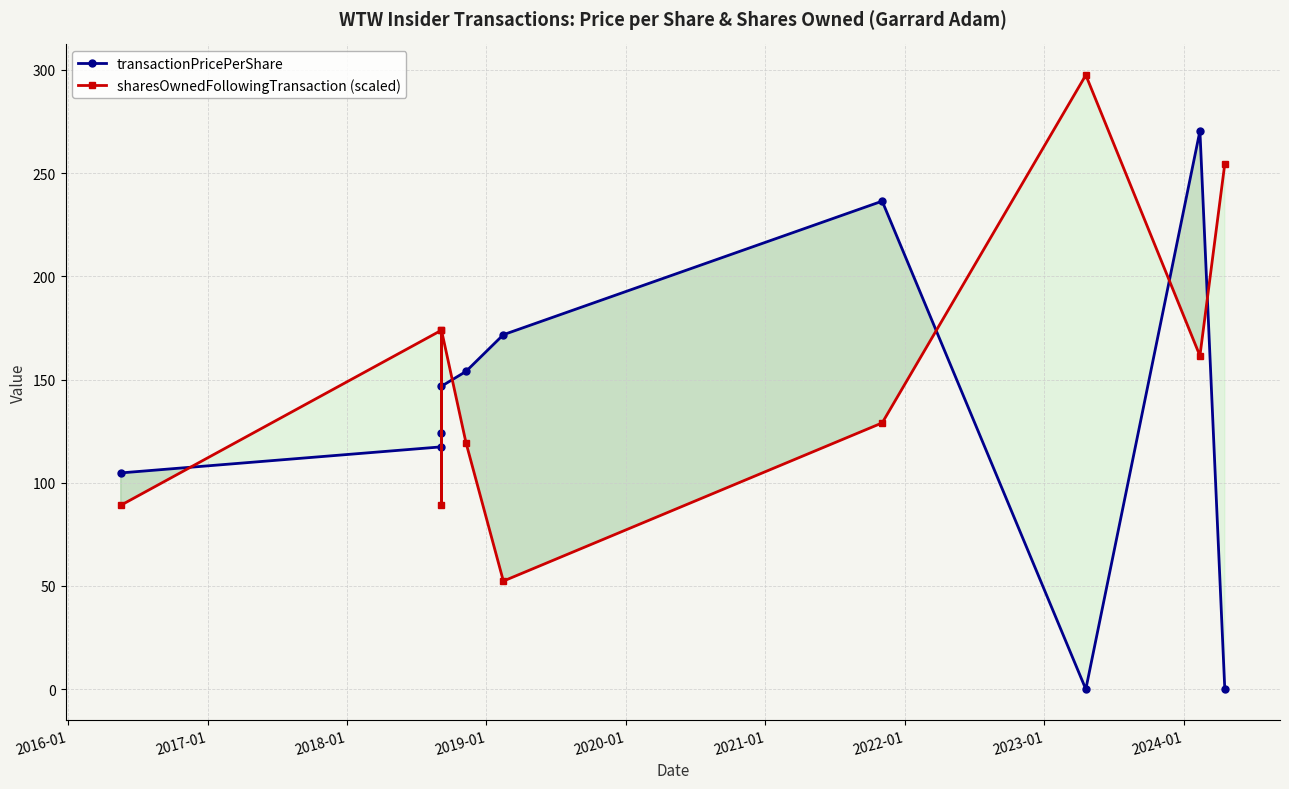

At which label does transactionPricePerShare reach its peak?

2024-01